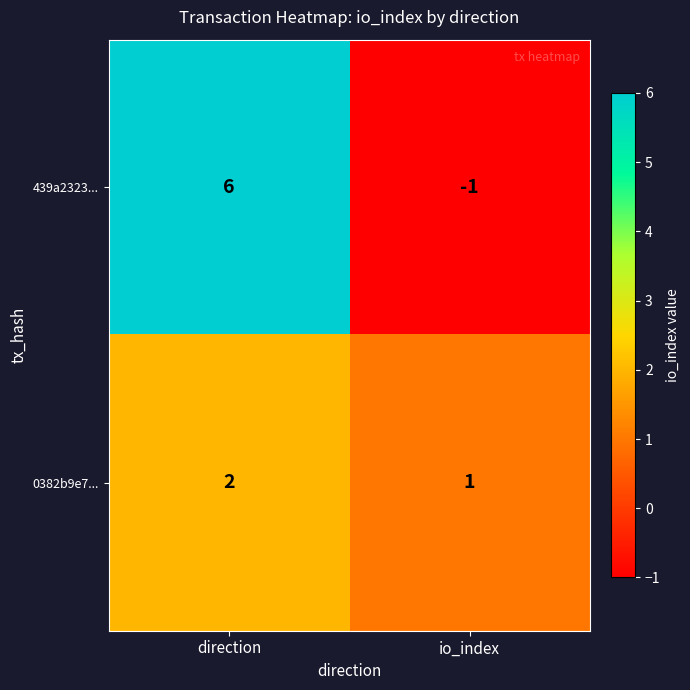

Which series has the largest total across all categories?

439a2323...